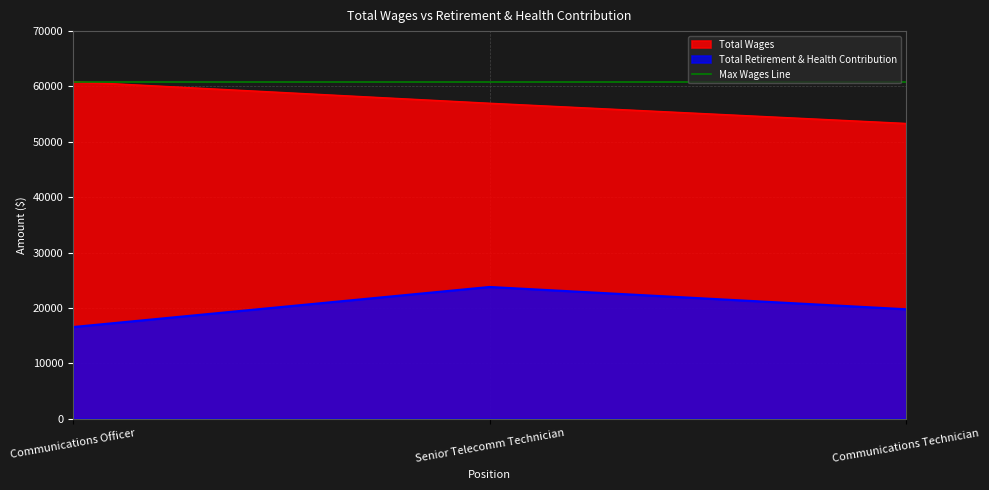

Reading left to right, extract all data points from this chart.

Total Wages: 60872	56972	53324
Total Retirement & Health Contribution: 16548	23786	19762